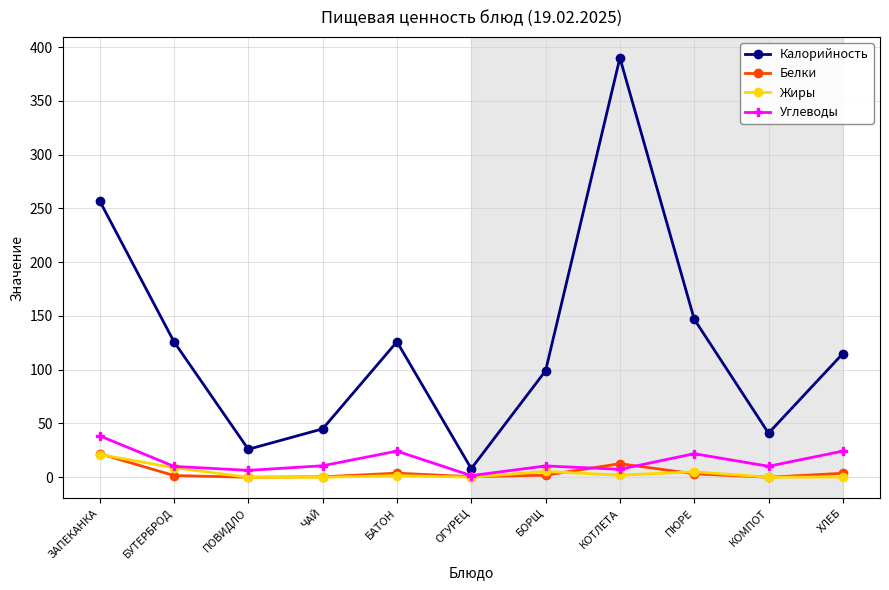

How many distinct data groups are displayed?

4